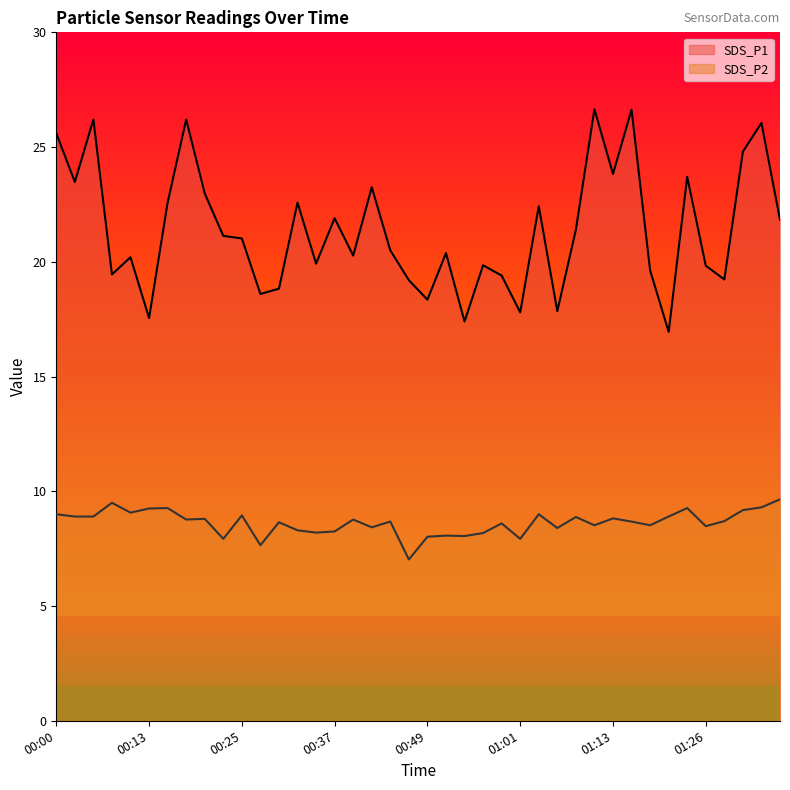

How many lines are shown in the chart?

2